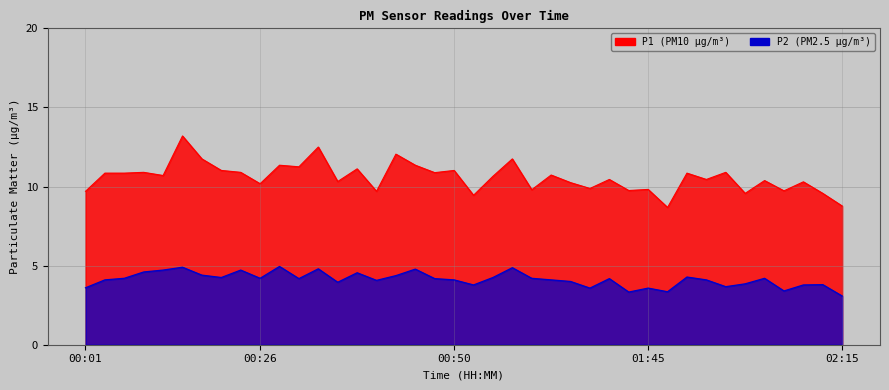

What is the approximate value of P2 at 02:05?

4.2